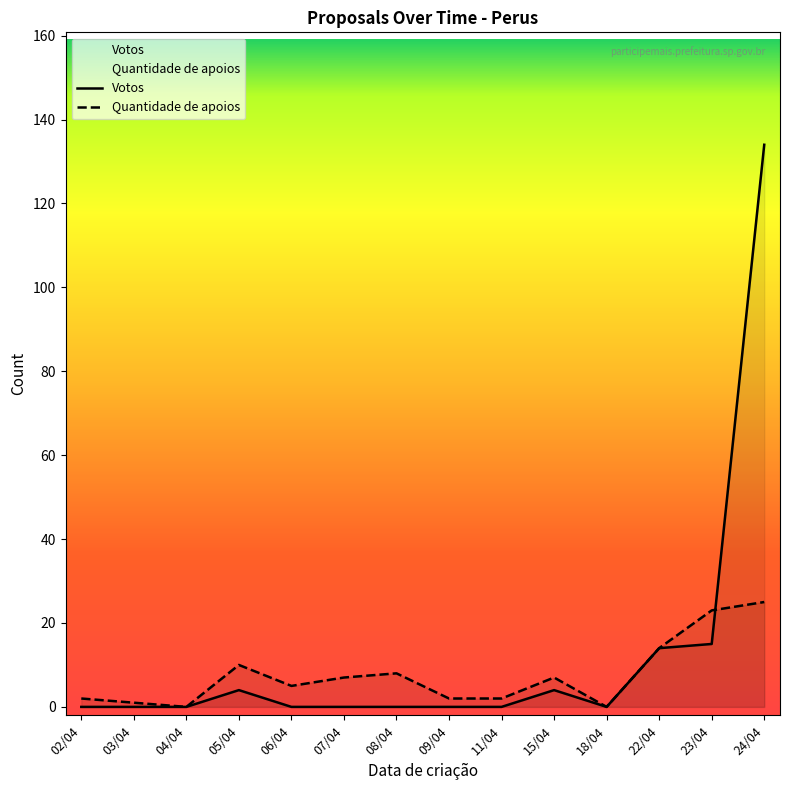

In Votos, how many points are higher than both neighbors (excluding endpoints)?

2